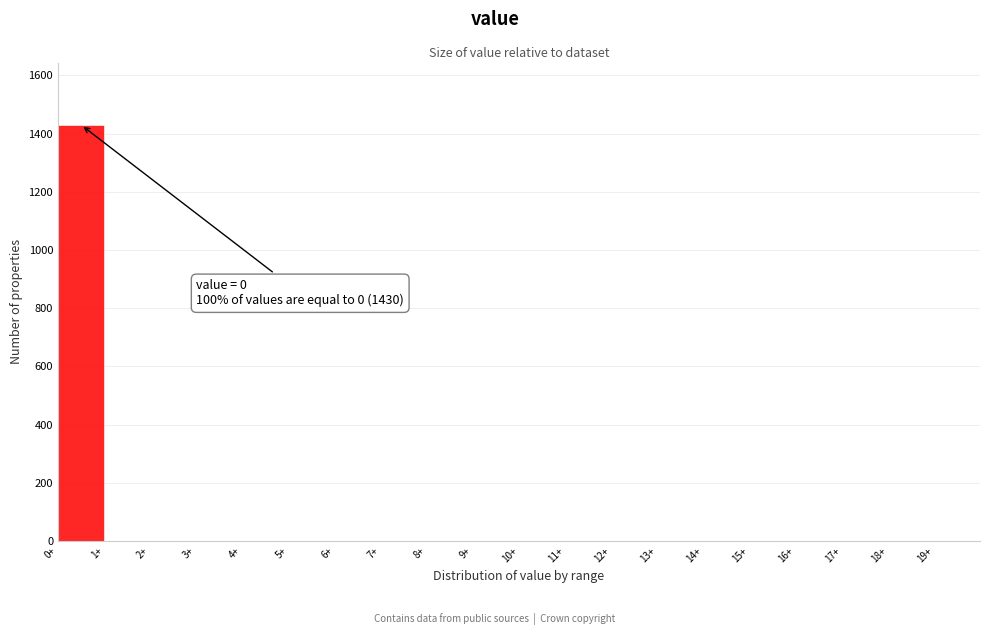

Which range on the x-axis has the tallest bar?

0 to 1